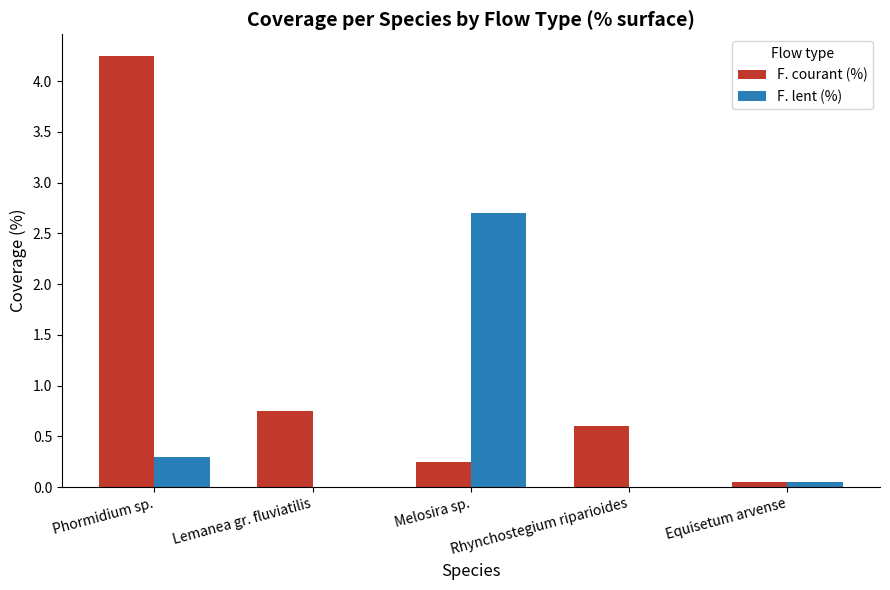

Which series changed the most between Lemanea gr. fluviatilis and Melosira sp.?

F. lent (%)